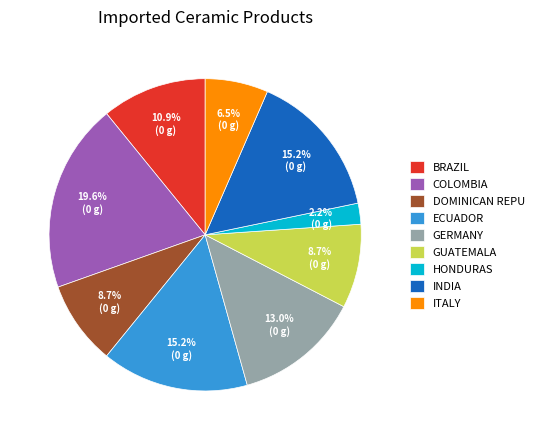

Approximately how many times larger is the value at GUATEMALA compared to ITALY?

1.3